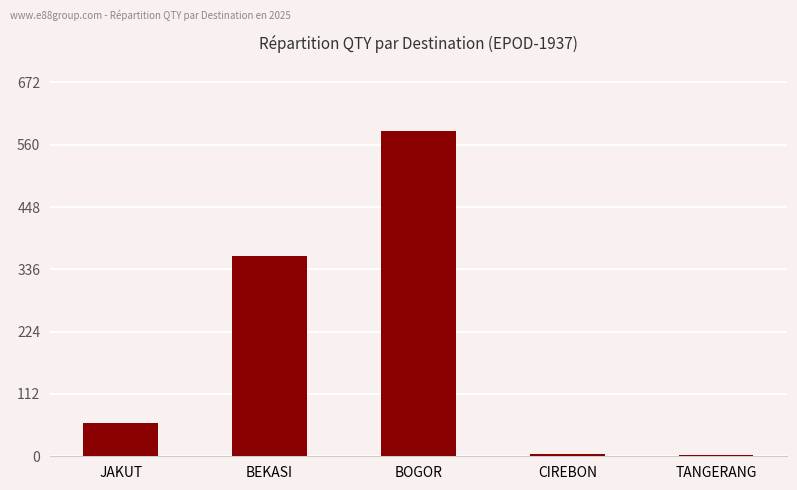

What is the change in value from BEKASI to CIREBON?

-356